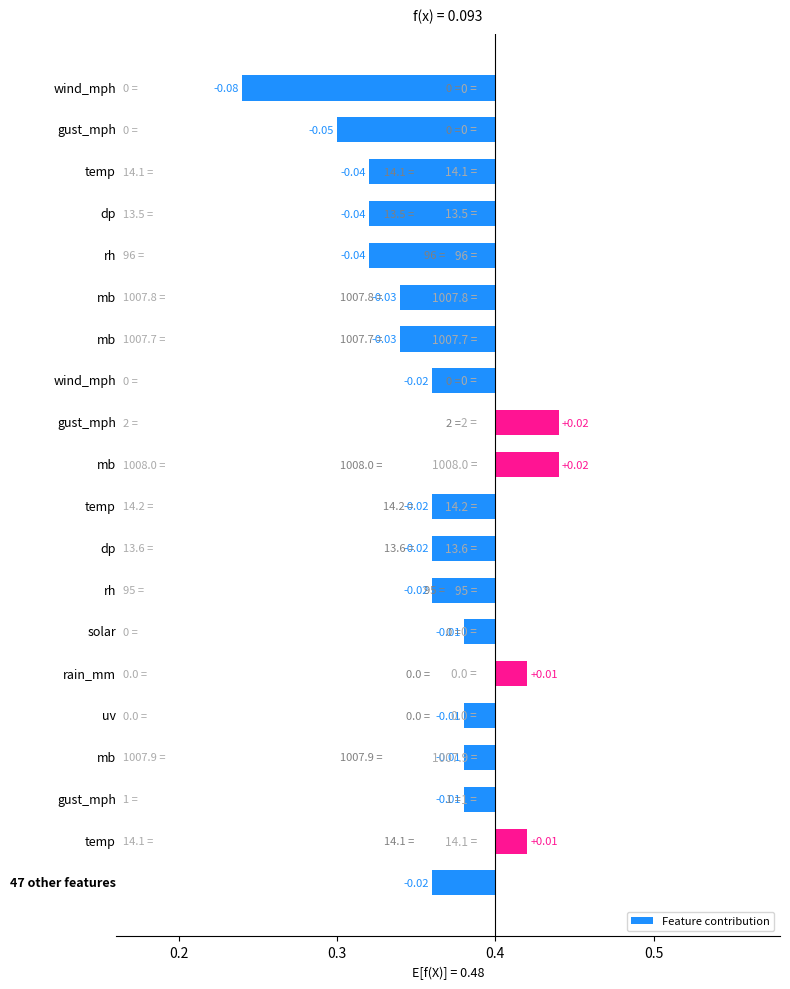

How many bars are there in total?

20